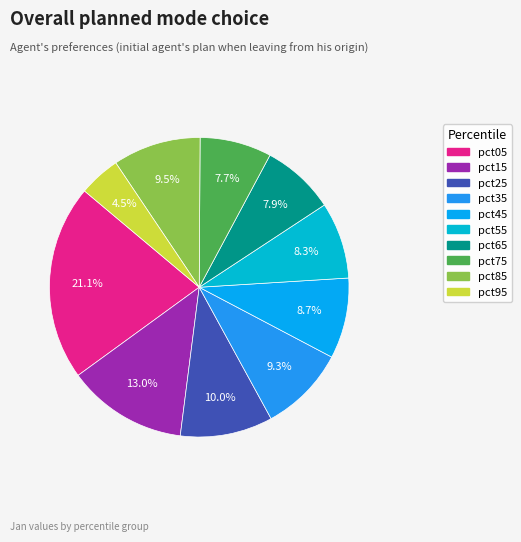

Between pct75 and pct15, which is larger?

pct15